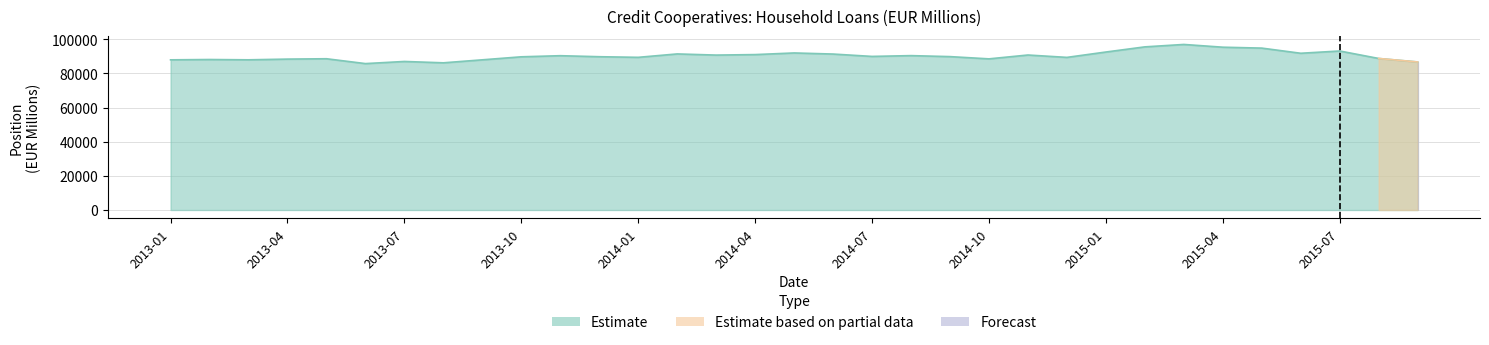

Is the value of Forecast at 2014-07 greater than the value of Estimate based on partial data at 2014-04?

No